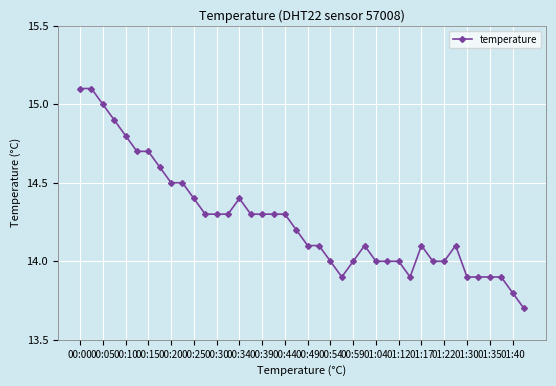

True or false: the data has more than 2 interior local peaks.

True